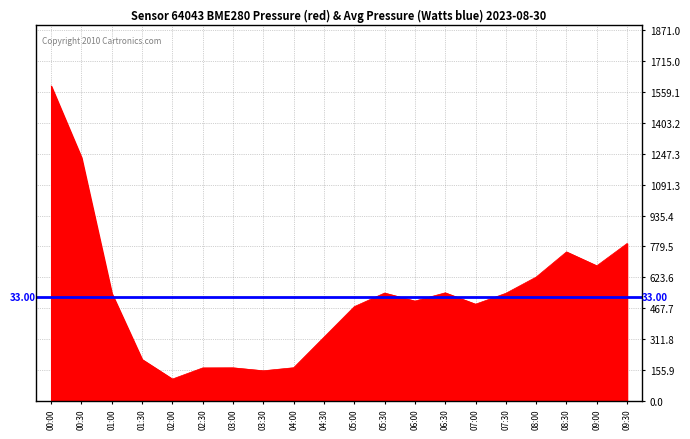

Does the chart display data point markers on the line(s)?

No